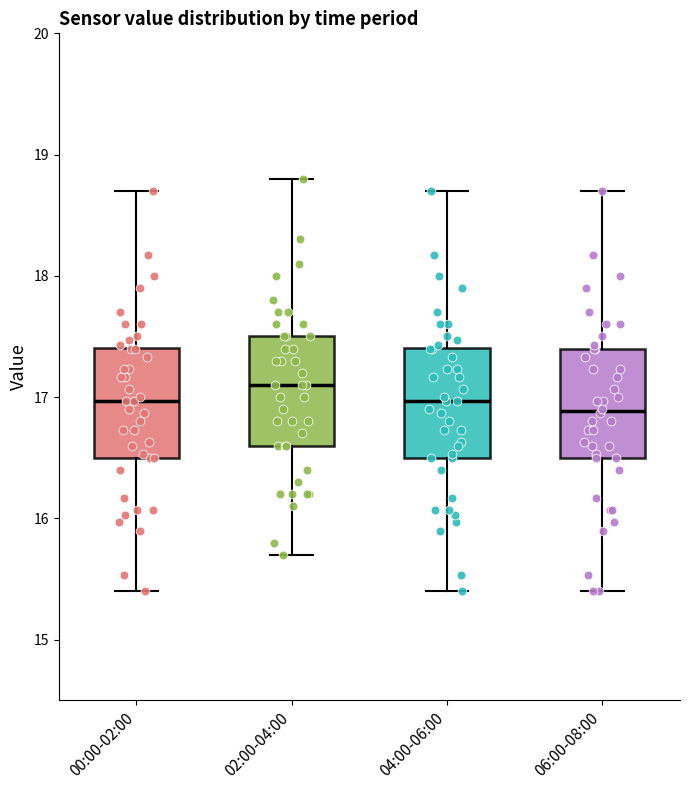

Reading left to right, read every box against the y-axis: the position of its median line, the range the box covers, and the ends of its whiskers. The values are not printed on the chart, so give them approximately, as read against the axis.

00:00-02:00: median 17.0, box 16.5 to 17.4, whiskers 15.4 to 18.7
02:00-04:00: median 17.1, box 16.6 to 17.5, whiskers 15.7 to 18.8
04:00-06:00: median 17.0, box 16.5 to 17.4, whiskers 15.4 to 18.7
06:00-08:00: median 16.9, box 16.5 to 17.4, whiskers 15.4 to 18.7